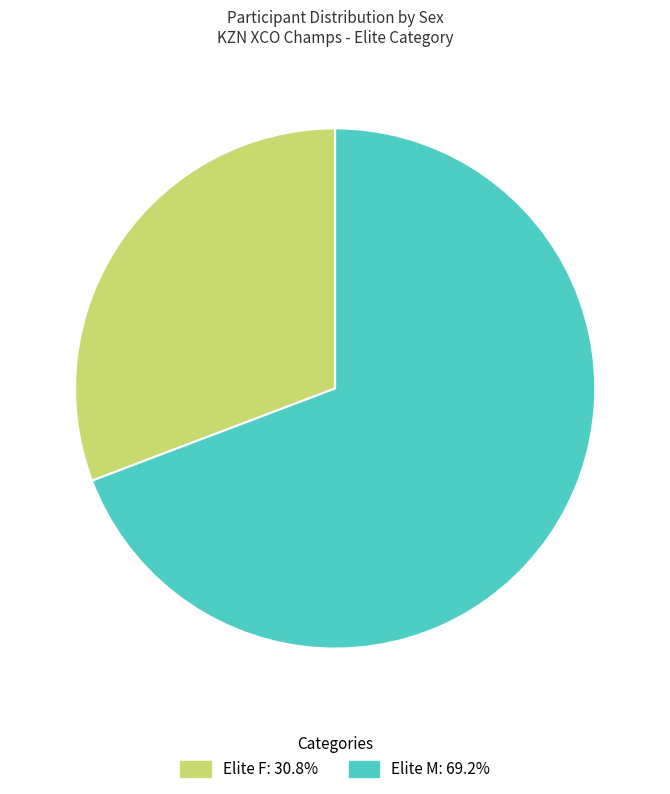

Combined, do Elite F and Elite M account for over 50%?

Yes